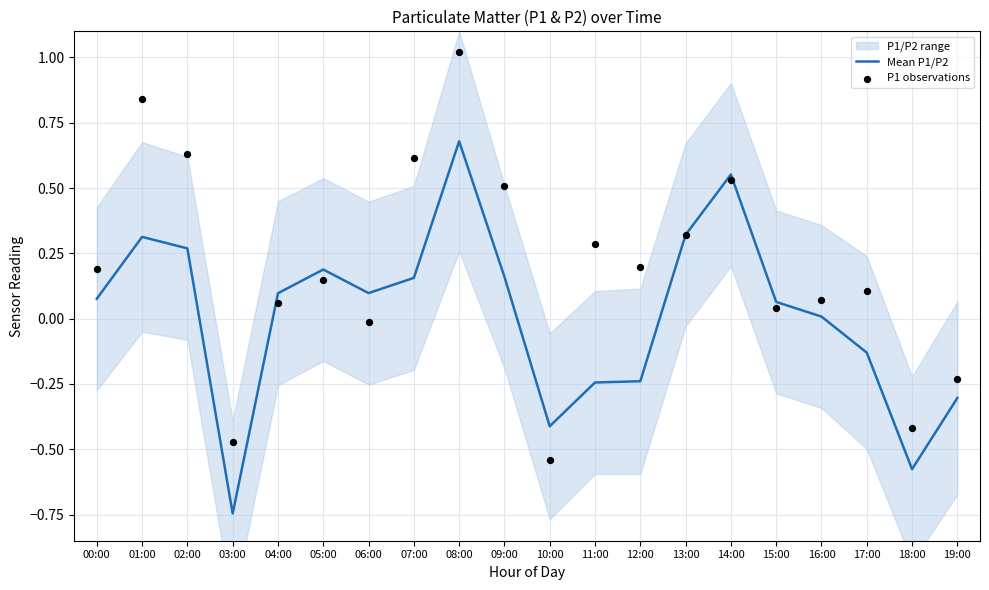

Which series has the largest Y range (max minus min)?

P1 observations